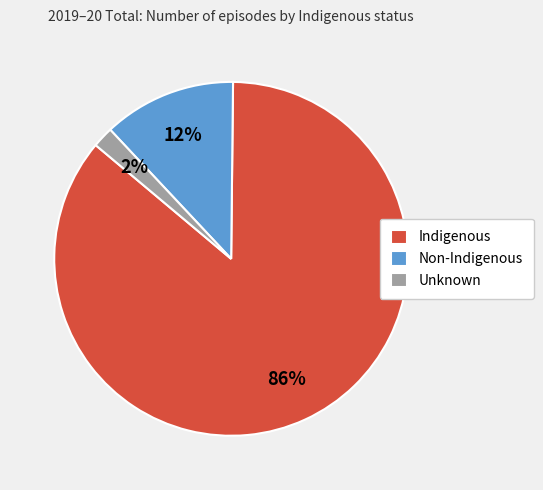

What percentage is the Non-Indigenous slice, to the nearest percent?

12%